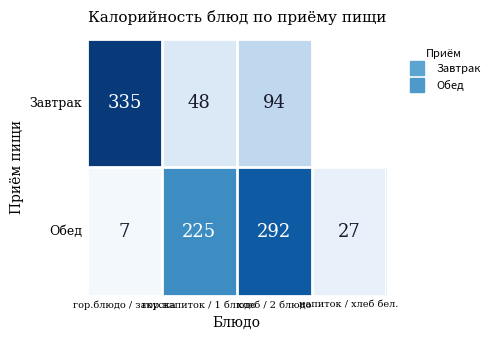

What is the maximum value shown in the chart?

335.0